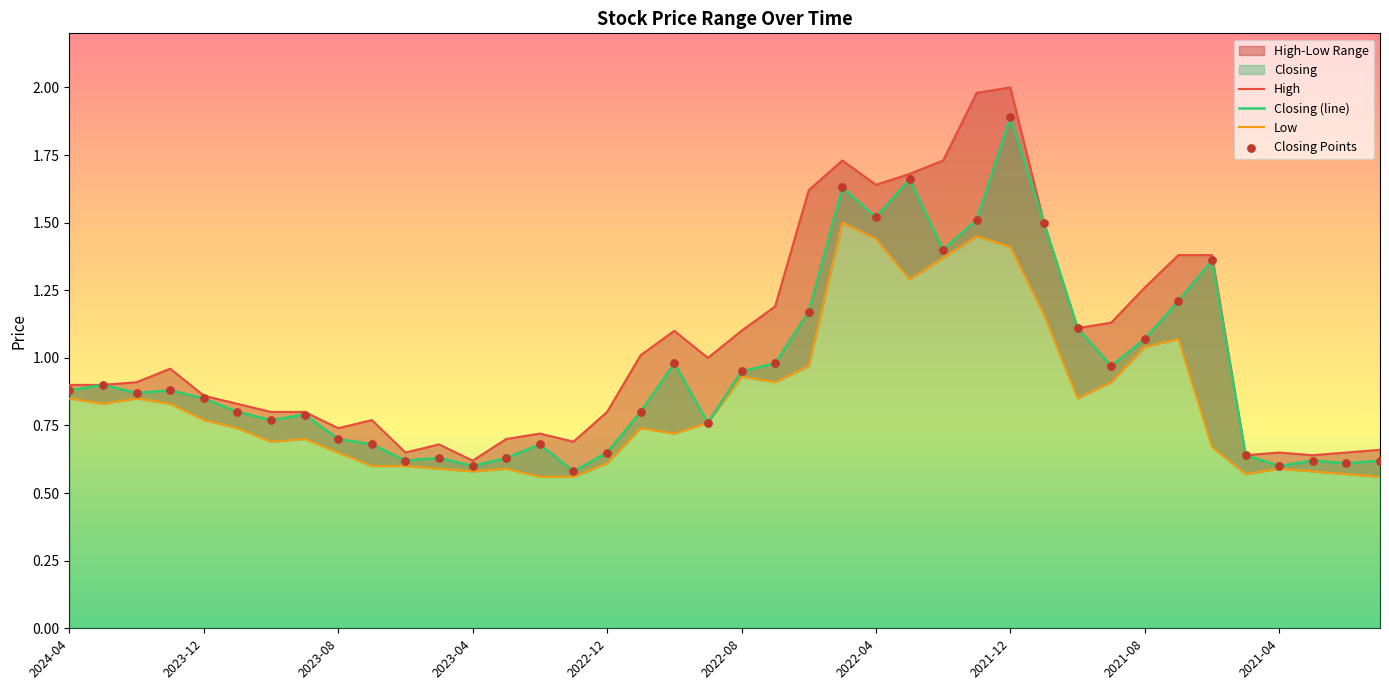

Which series contains the lowest Y value?

Low